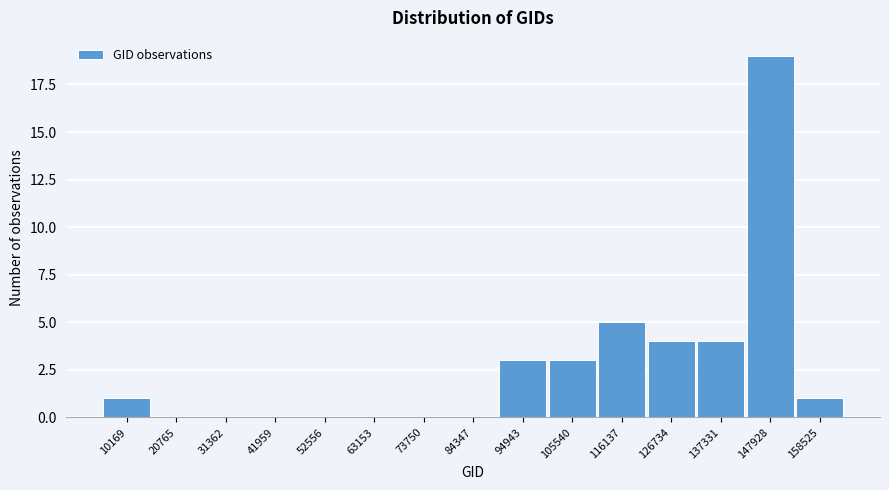

Reading right to left, transcribe all the data shown in this chart.

158525=1	147928=19	137331=4	126734=4	116137=5	105540=3	94943=3	84347=0	73750=0	63153=0	52556=0	41959=0	31362=0	20765=0	10169=1